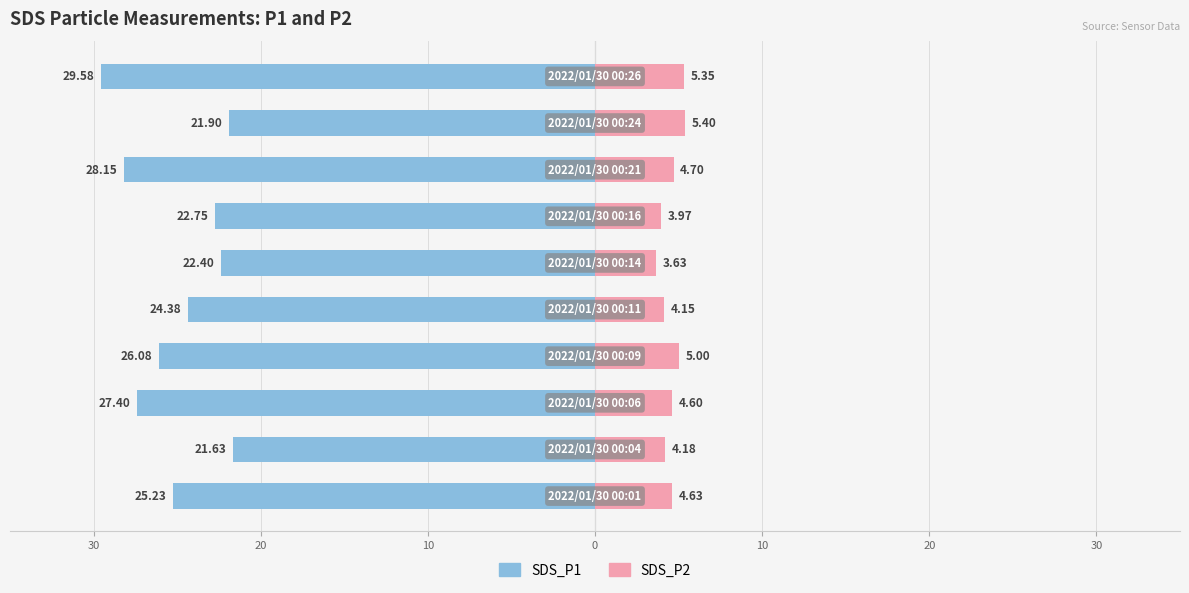

What is the minimum value for SDS_P2?

3.6